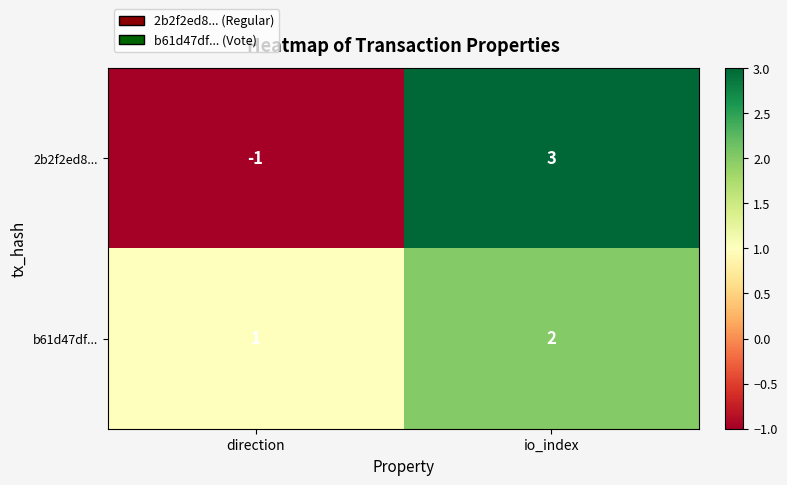

Where is b61d47df... nearest to the value 1?

direction